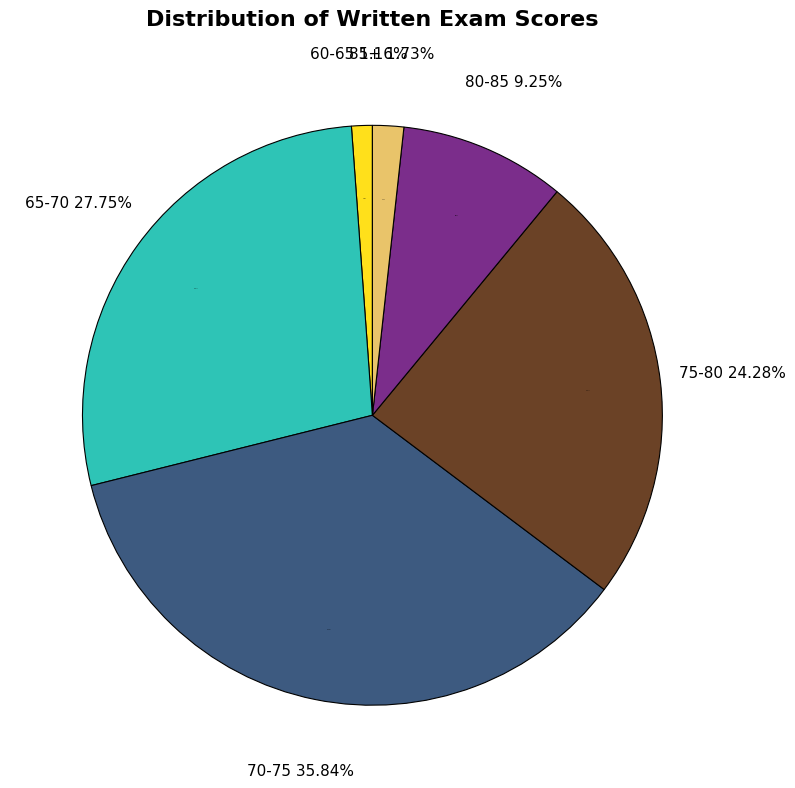

Which category has the biggest portion of the pie?

70-75